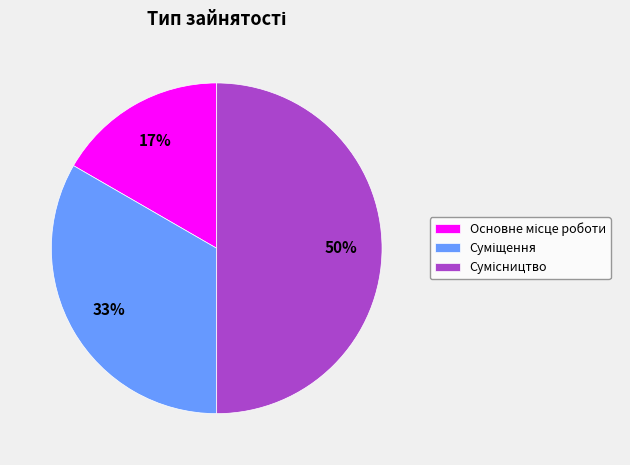

To the nearest percent, what is the average slice percentage?

33%